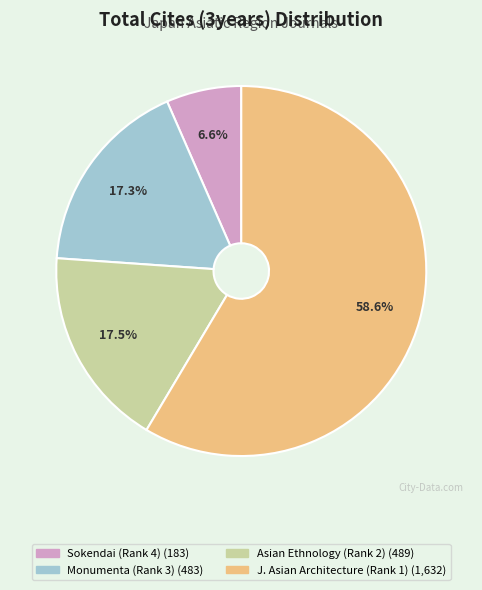

Does any single category account for the majority?

Yes